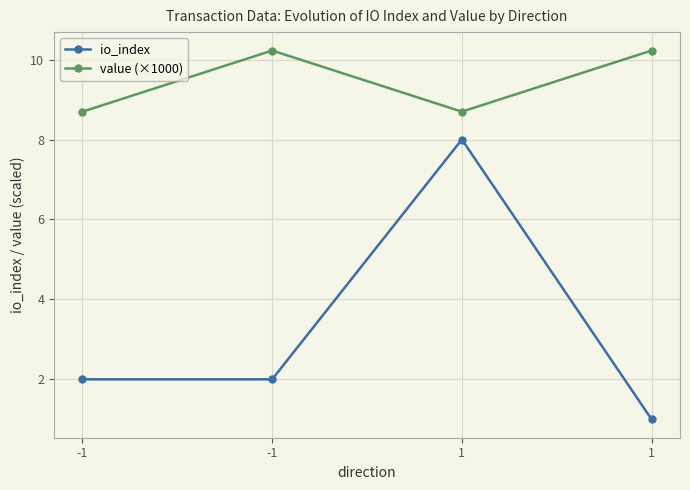

Is this an area chart (filled region under the line)?

No